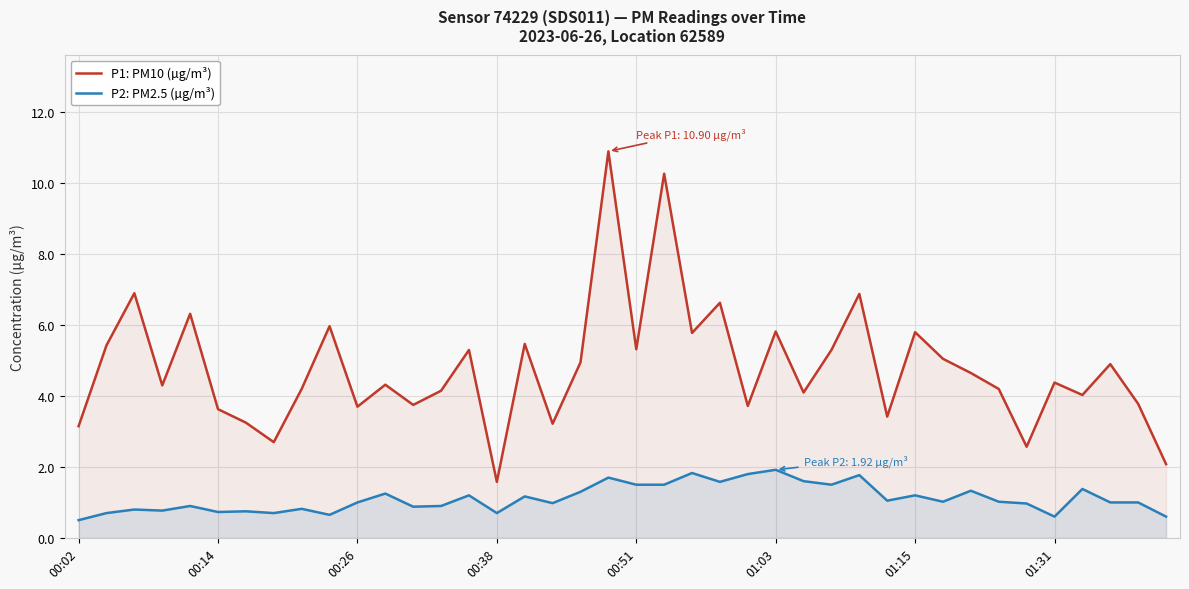

What is the difference between the maximum and minimum values in the P1: PM10 (µg/m³) series?

9.3